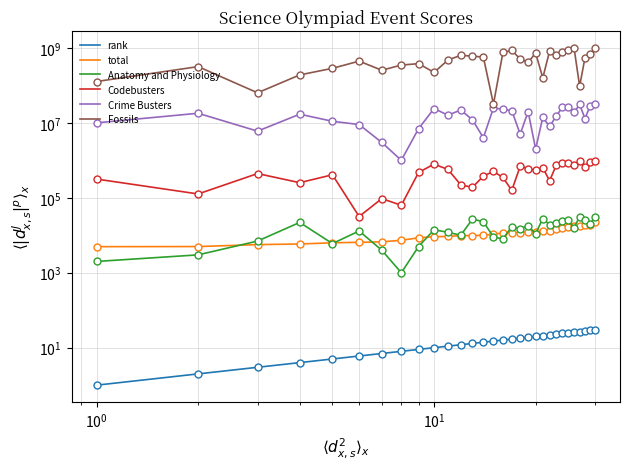

Where does the Codebusters series first go above 505964?

9